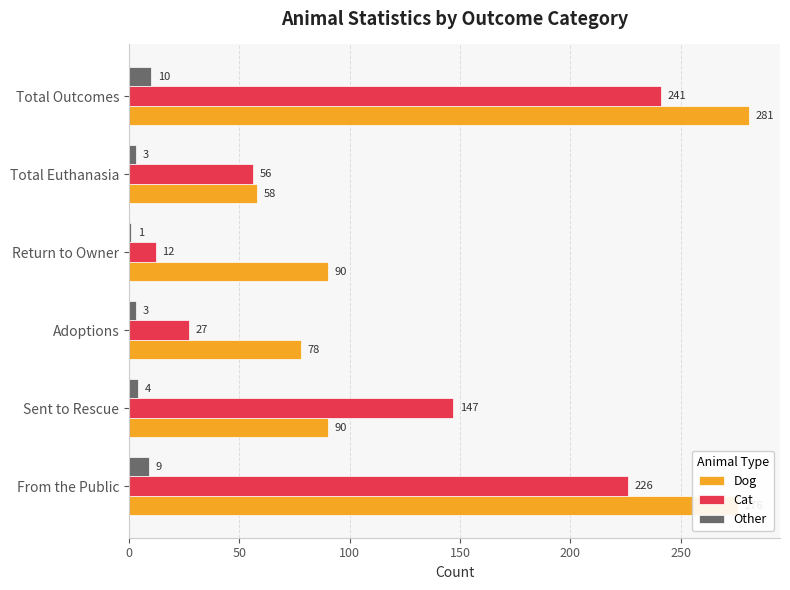

What is the difference between the maximum and minimum values in the Other series?

9